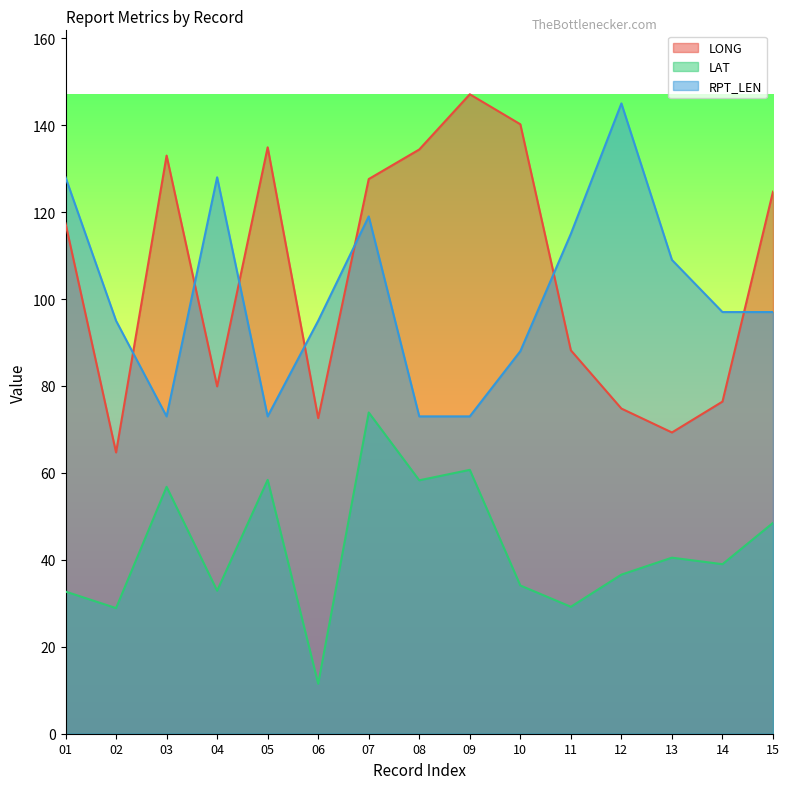

Does the chart display data point markers on the line(s)?

No